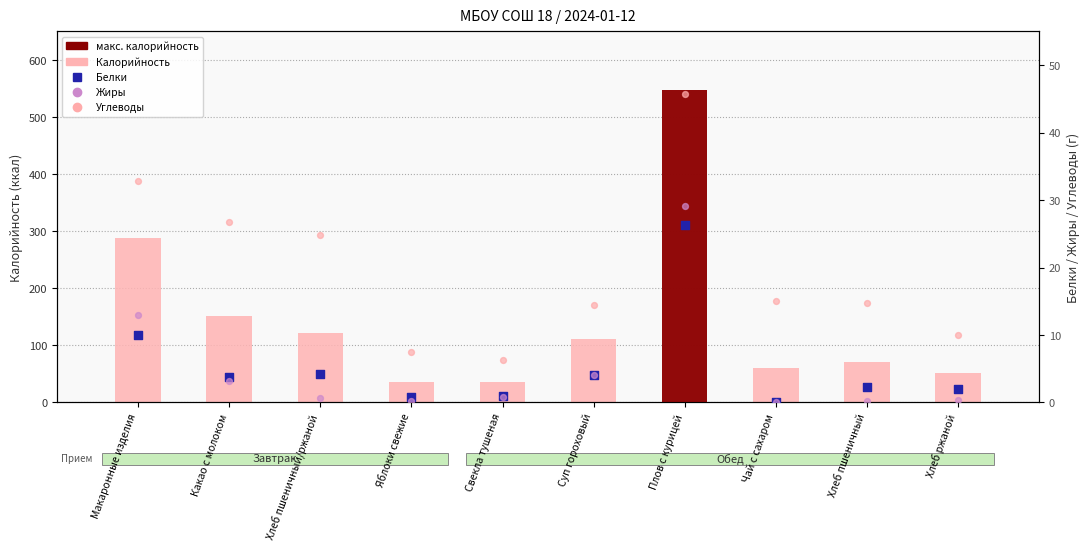

Is the value of Жиры at Чай с сахаром greater than the value of Углеводы at Макаронные изделия?

No